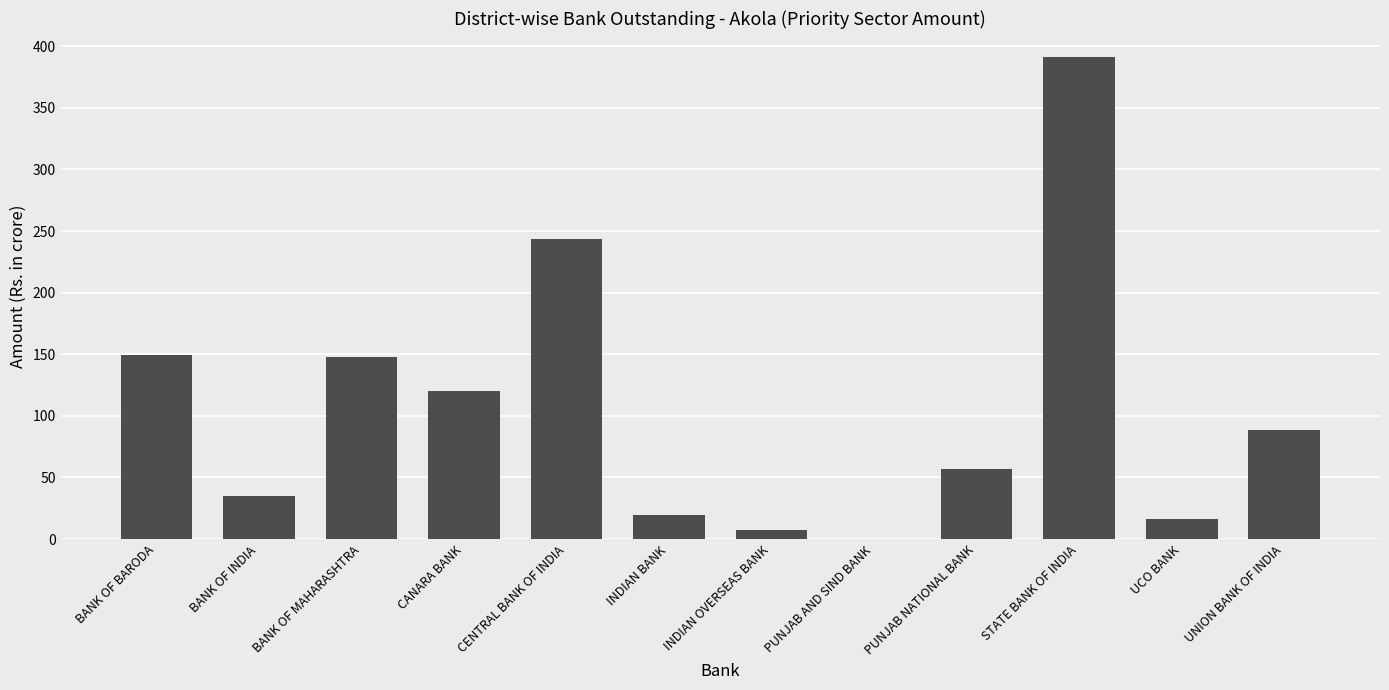

What value does the data have at UCO BANK?

16.5